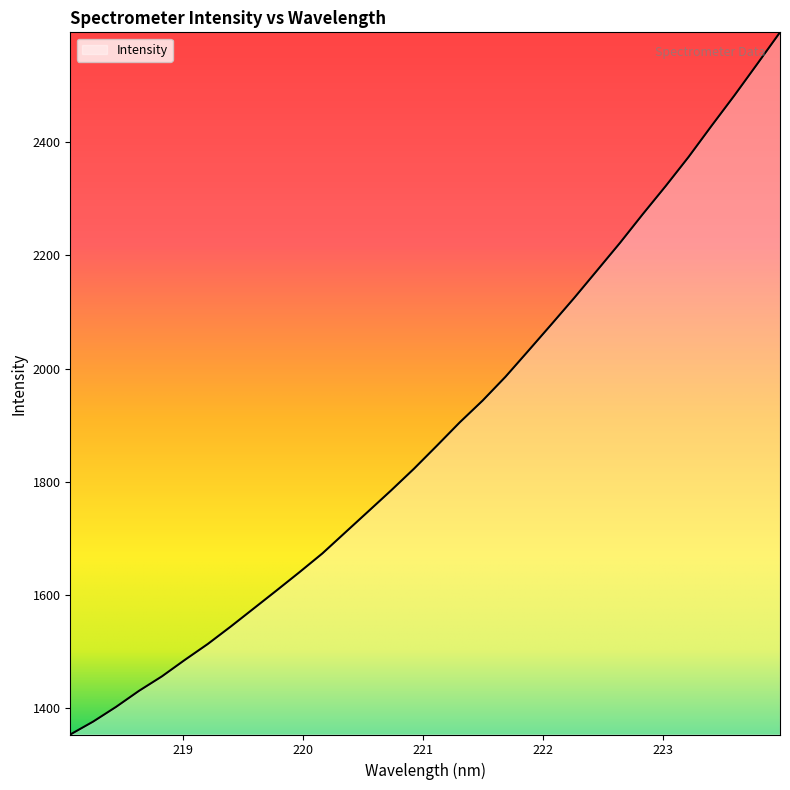

What is the greatest value displayed?

2594.8